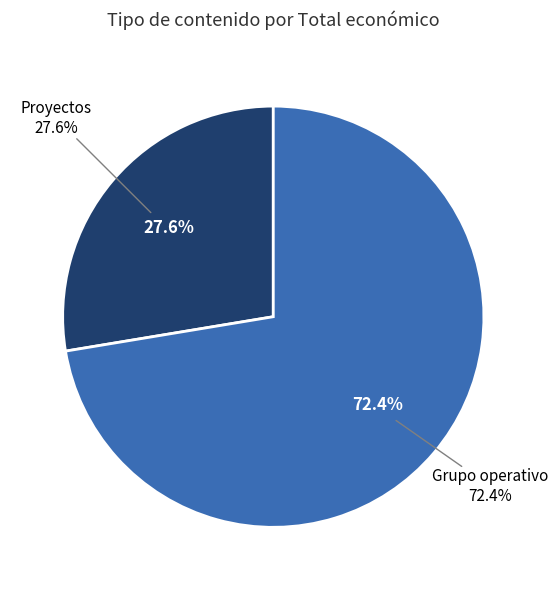

True or false: Grupo operativo accounts for 9% of the total.

False